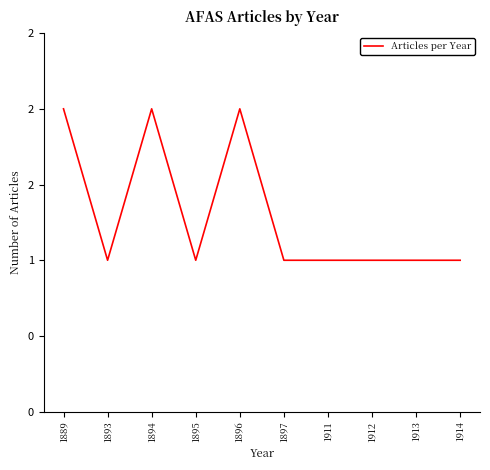

Reading left to right, what are all the values shown in this chart?

2	1	2	1	2	1	1	1	1	1